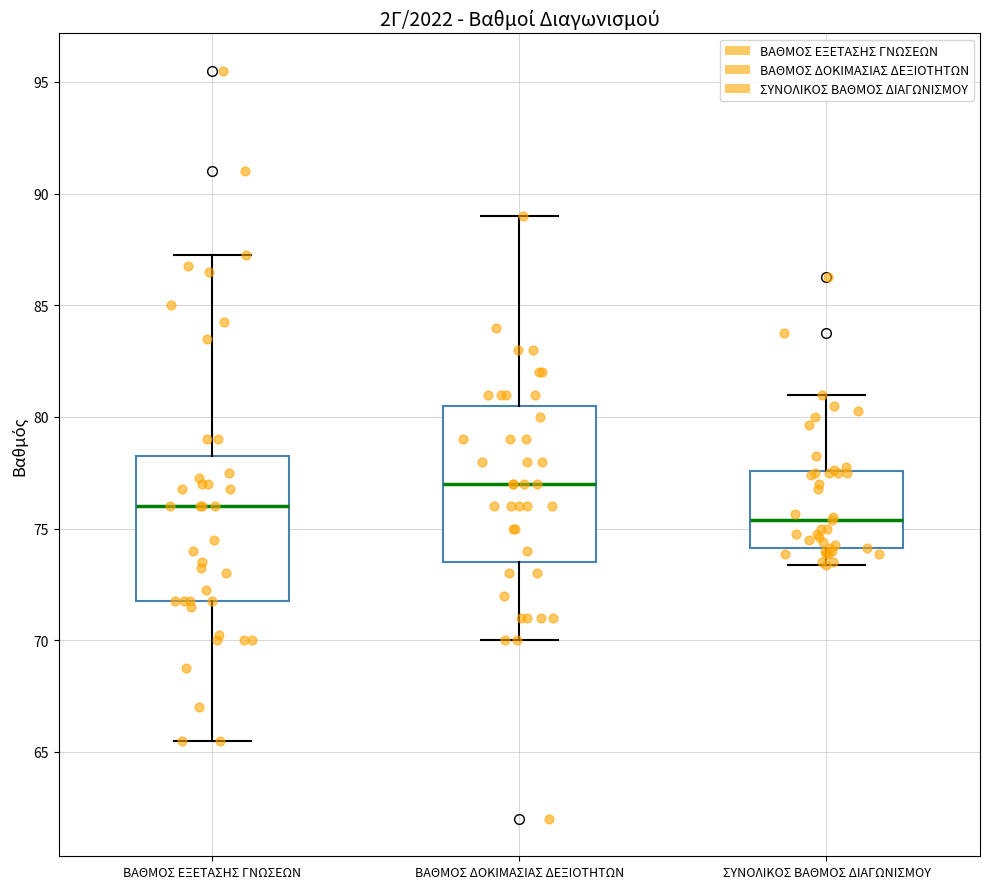

Where does the median line of the box for ΒΑΘΜΟΣ ΔΟΚΙΜΑΣΙΑΣ ΔΕΞΙΟΤΗΤΩΝ sit on the y-axis? The values are not printed on the chart, so give them approximately, as read against the axis.

77.0